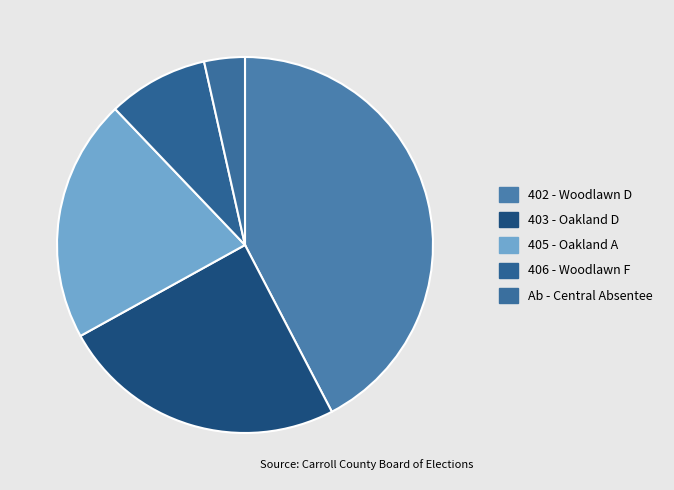

To the nearest percent, what is the difference between the 405 - Oakland A and 402 - Woodlawn D slice percentages?

21%